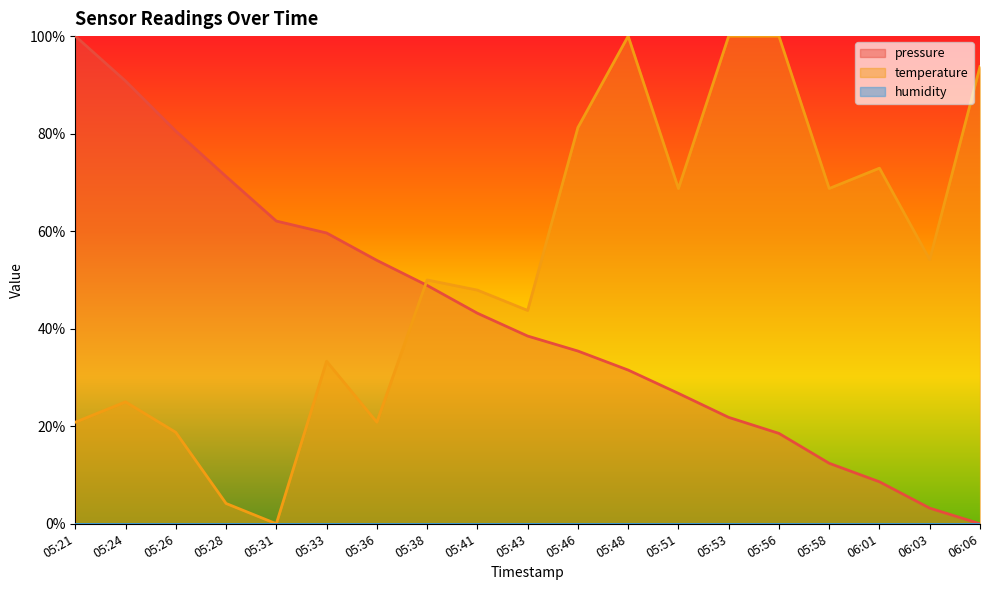

What is the total value across all series at 05:58?

0.8